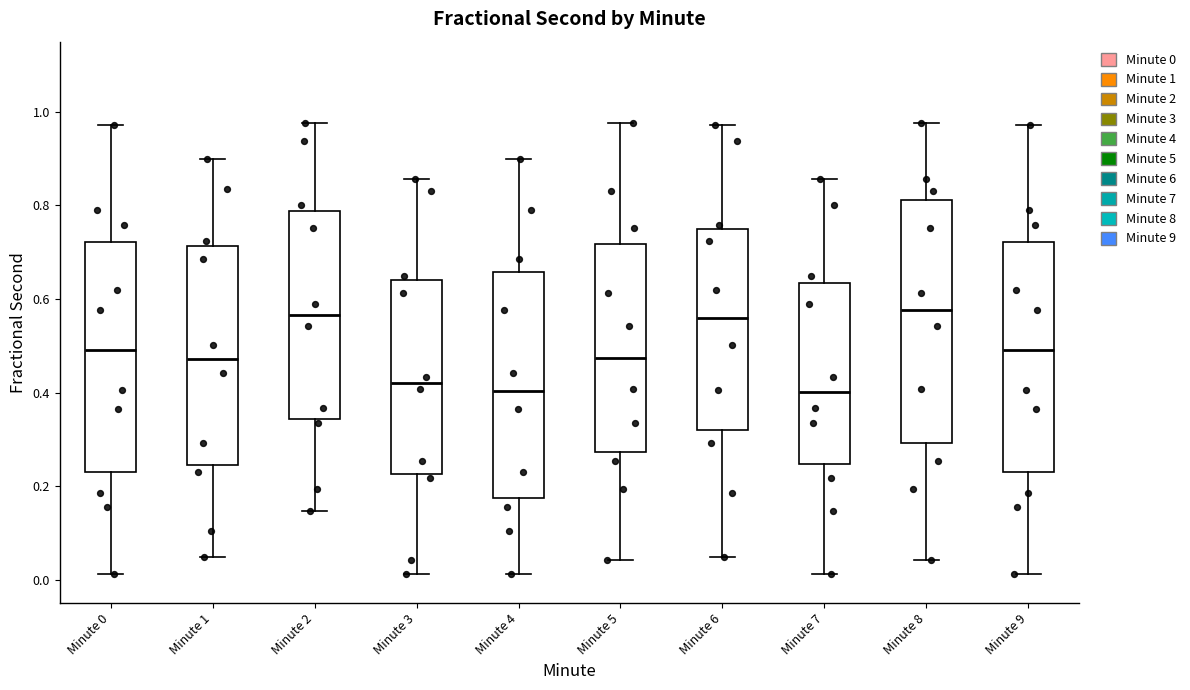

Reading left to right, read every box against the y-axis: the position of its median line, the range the box covers, and the ends of its whiskers. The values are not printed on the chart, so give them approximately, as read against the axis.

Minute 0: median 0.50, box 0.24 to 0.72, whiskers 0.02 to 0.98
Minute 1: median 0.48, box 0.24 to 0.72, whiskers 0.04 to 0.90
Minute 2: median 0.56, box 0.34 to 0.78, whiskers 0.14 to 0.98
Minute 3: median 0.42, box 0.22 to 0.64, whiskers 0.02 to 0.86
Minute 4: median 0.40, box 0.18 to 0.66, whiskers 0.02 to 0.90
Minute 5: median 0.48, box 0.28 to 0.72, whiskers 0.04 to 0.98
Minute 6: median 0.56, box 0.32 to 0.74, whiskers 0.04 to 0.98
Minute 7: median 0.40, box 0.24 to 0.64, whiskers 0.02 to 0.86
Minute 8: median 0.58, box 0.30 to 0.82, whiskers 0.04 to 0.98
Minute 9: median 0.50, box 0.24 to 0.72, whiskers 0.02 to 0.98